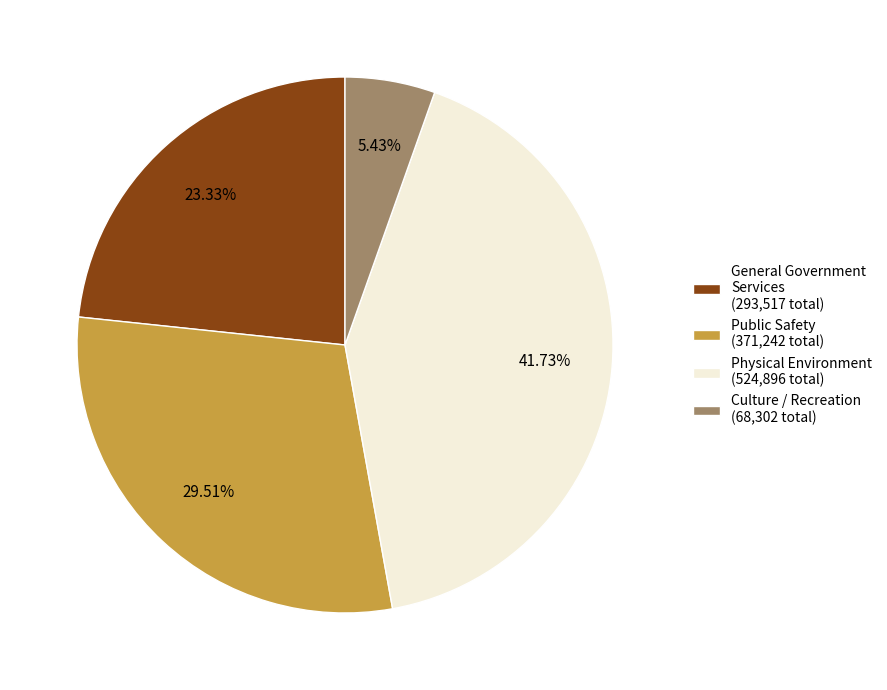

To the nearest percent, what is the combined percentage of Culture / Recreation and Public Safety?

35%